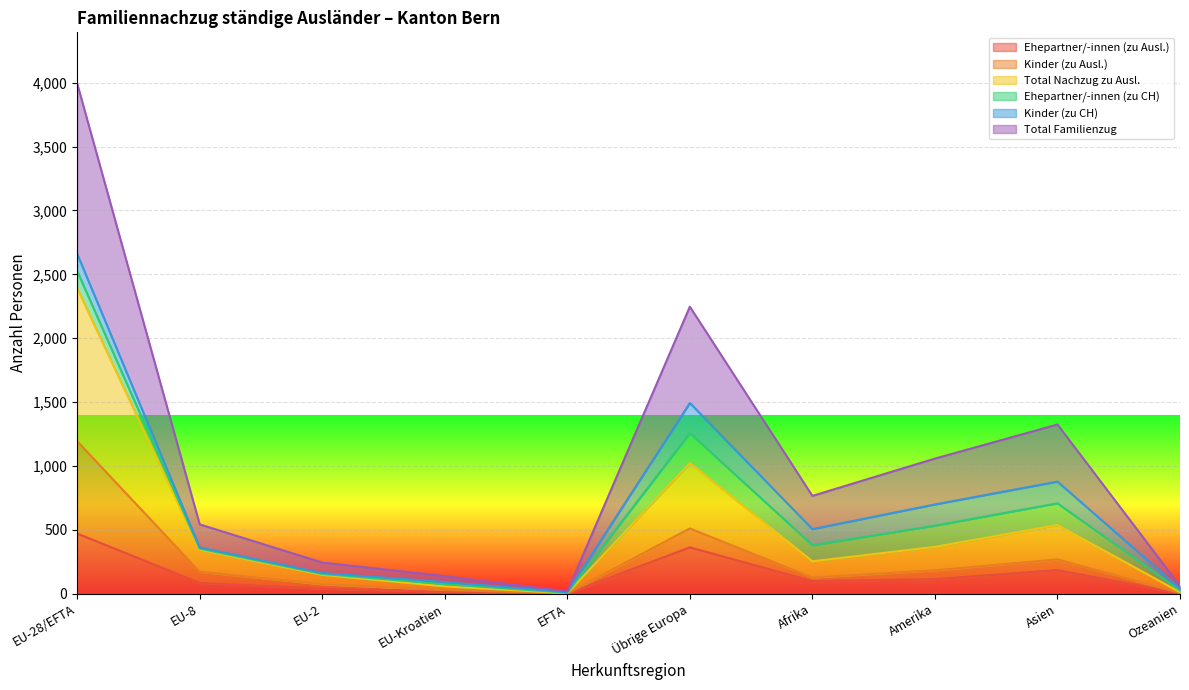

How many values in the Total Familienzug series exceed 766?

4